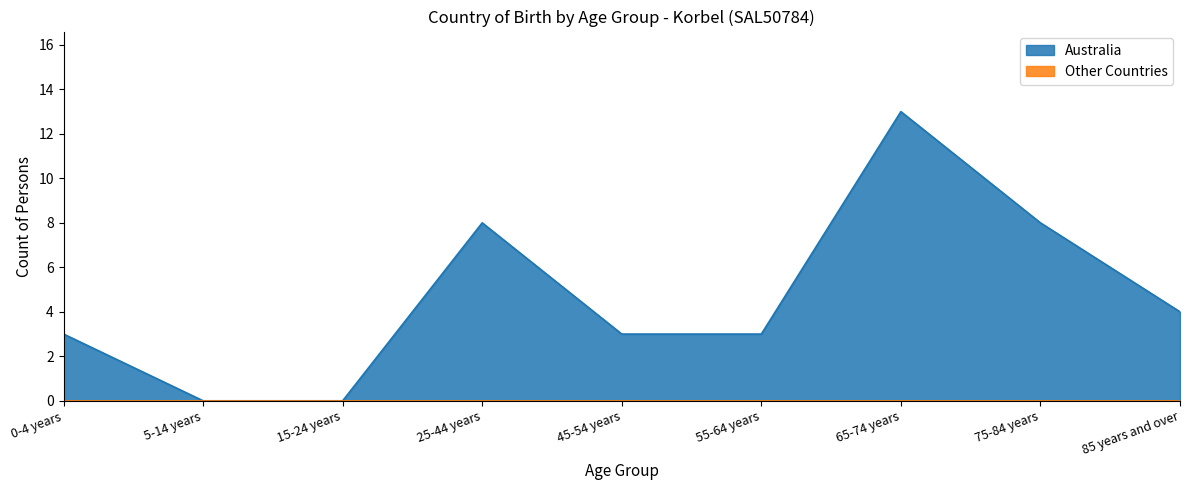

The value at 15-24 years is 0. True or false?

True